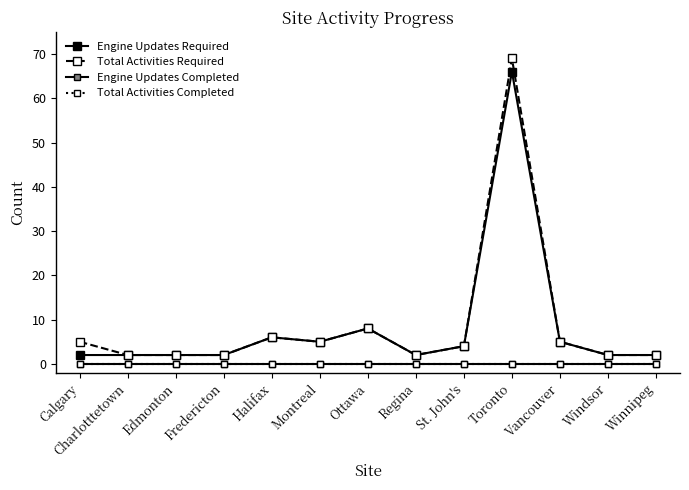

At which category is the sum across all series the highest?

Toronto